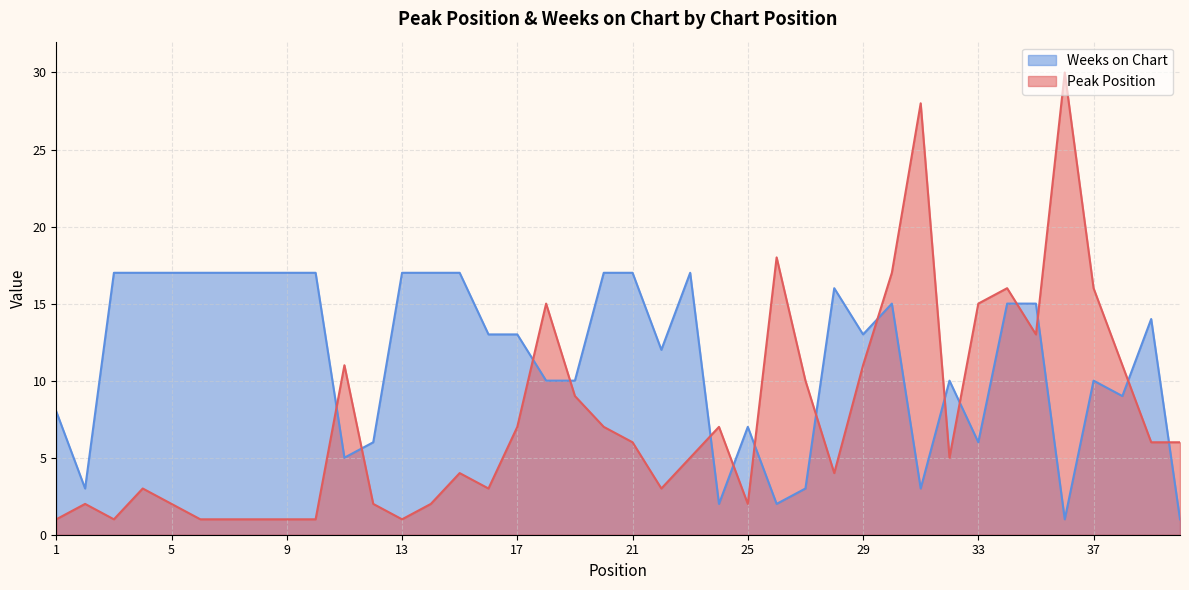

What is the value of the Peak Position point at the 5th from the left?

2